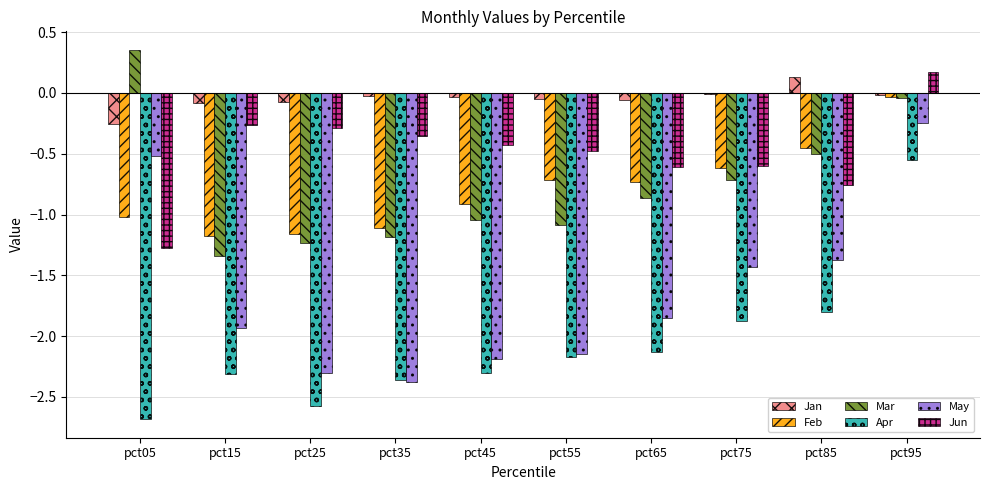

How many values in the Apr series exceed -2?

3